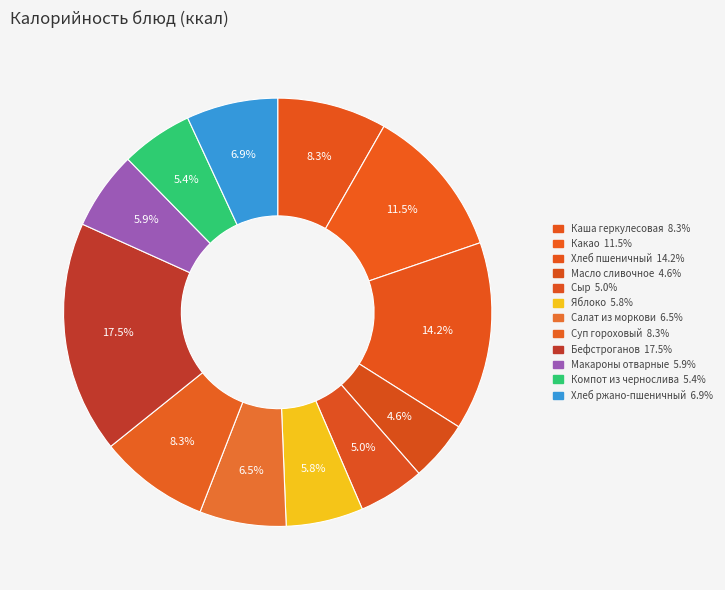

The Масло сливочное slice represents 16% of the pie. True or false?

False